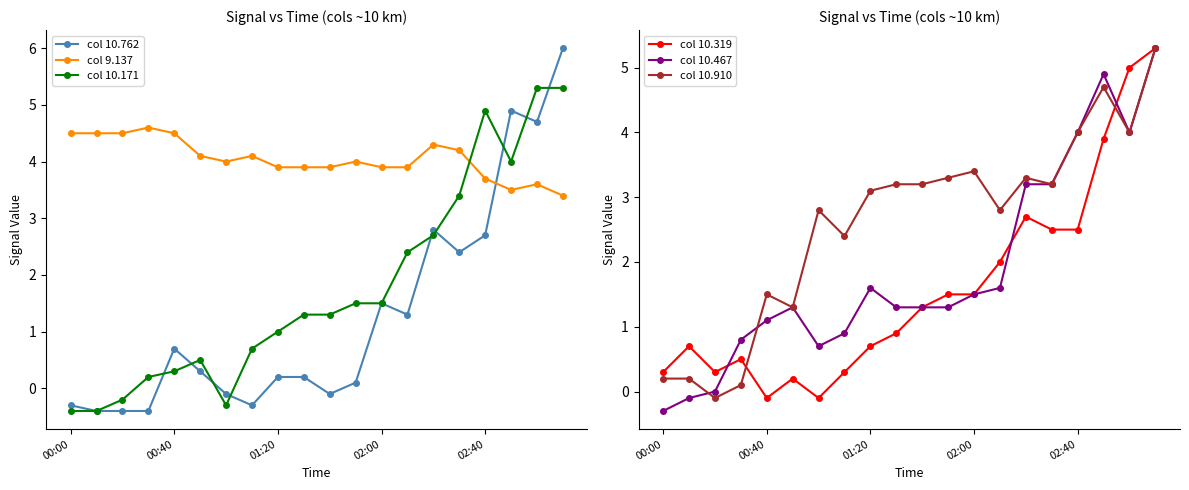

What is the average value of the col 10.762 series?

1.3